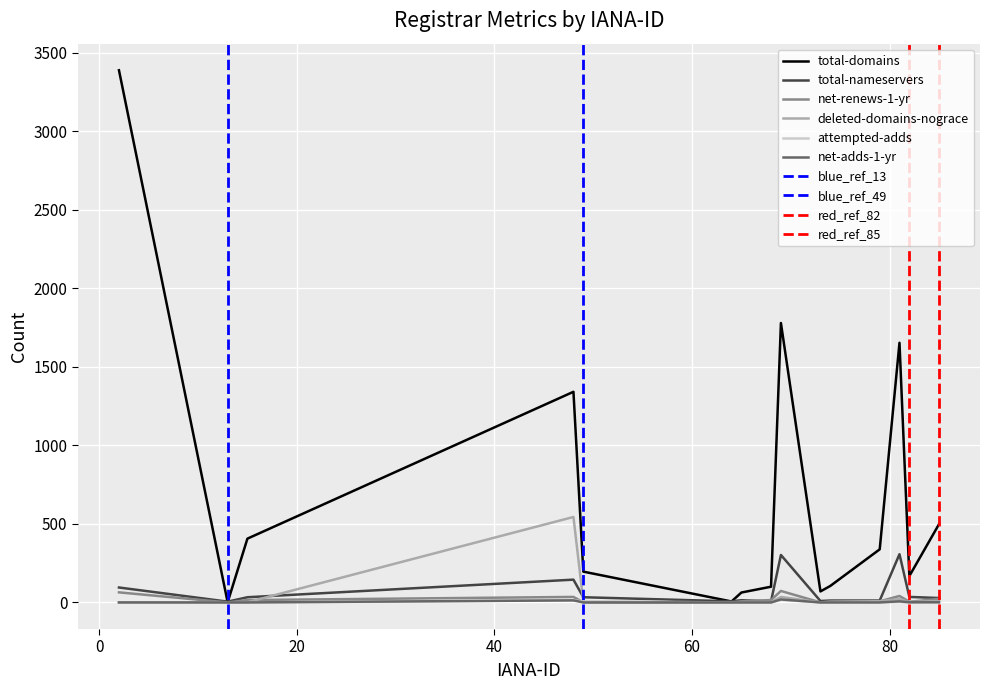

In net-adds-1-yr, how many points are higher than both neighbors (excluding endpoints)?

3